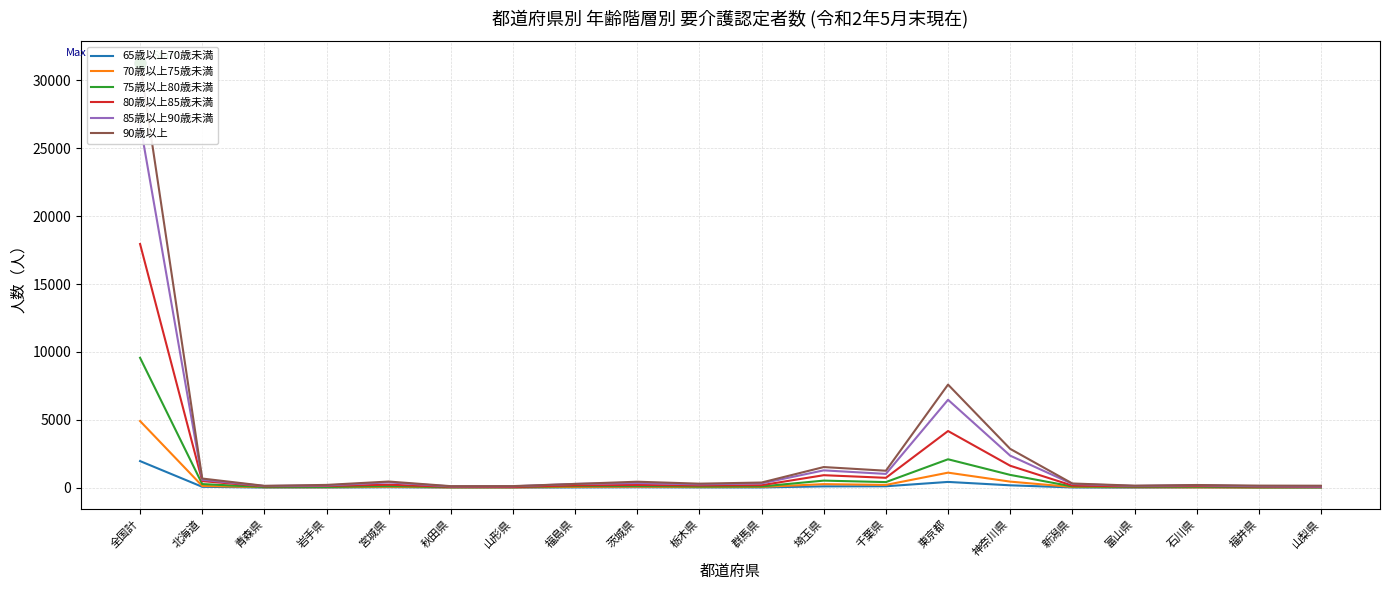

At which category is the sum across all series the highest?

全国計